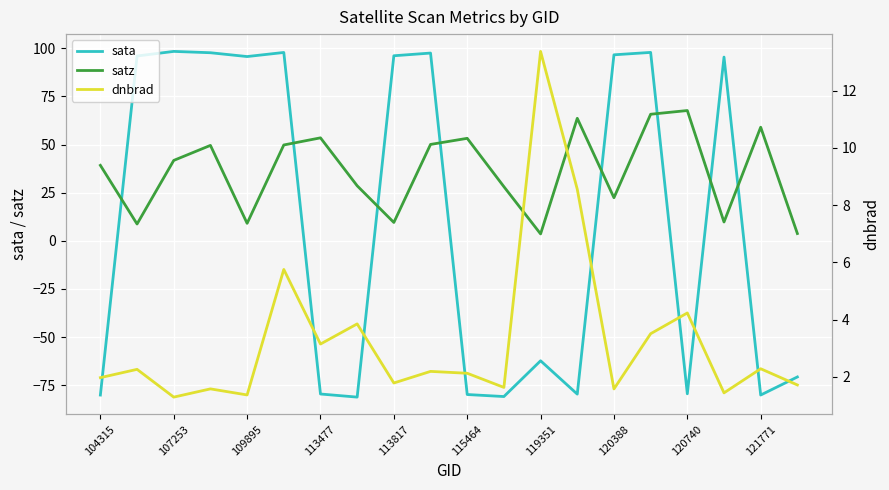

How many times do sata and satz cross each other?

8